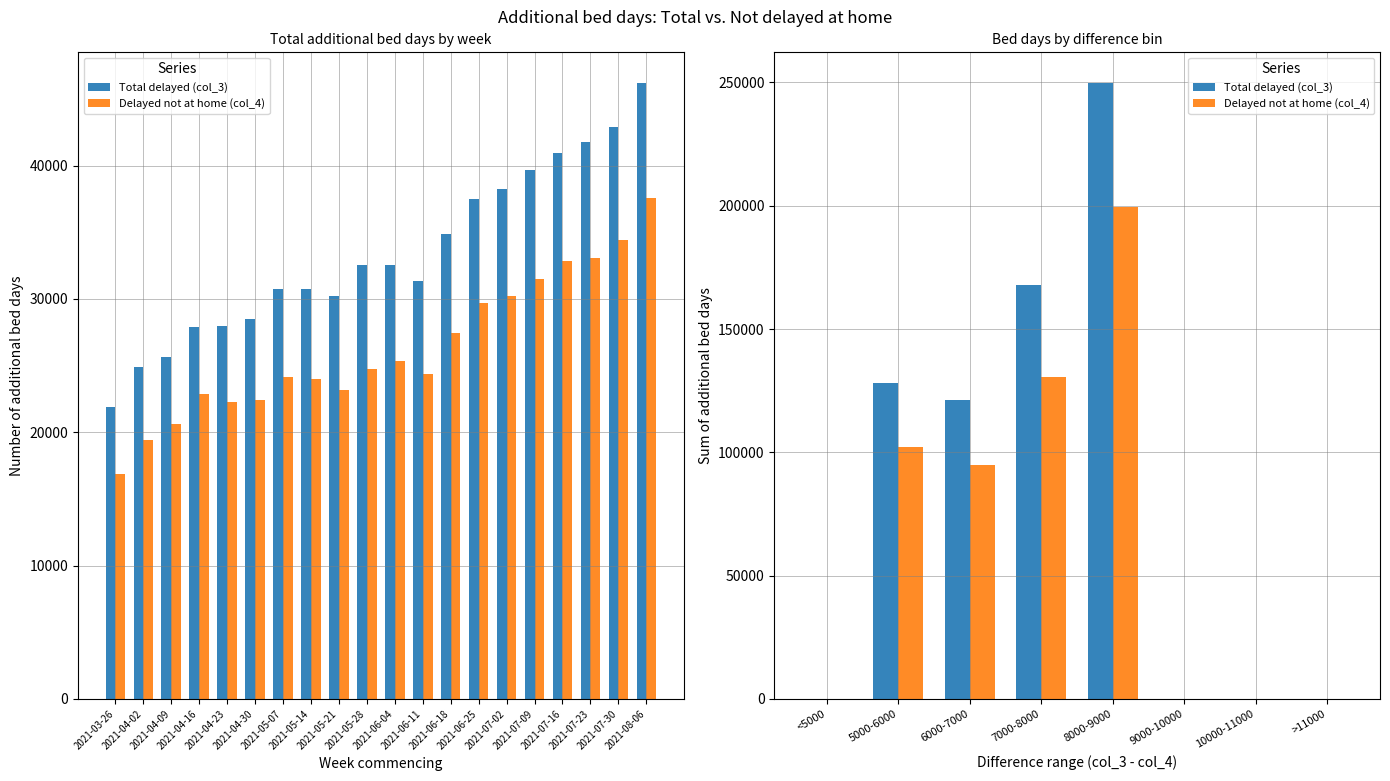

What are all the series names shown in the legend?

Total delayed (col_3), Delayed not at home (col_4)